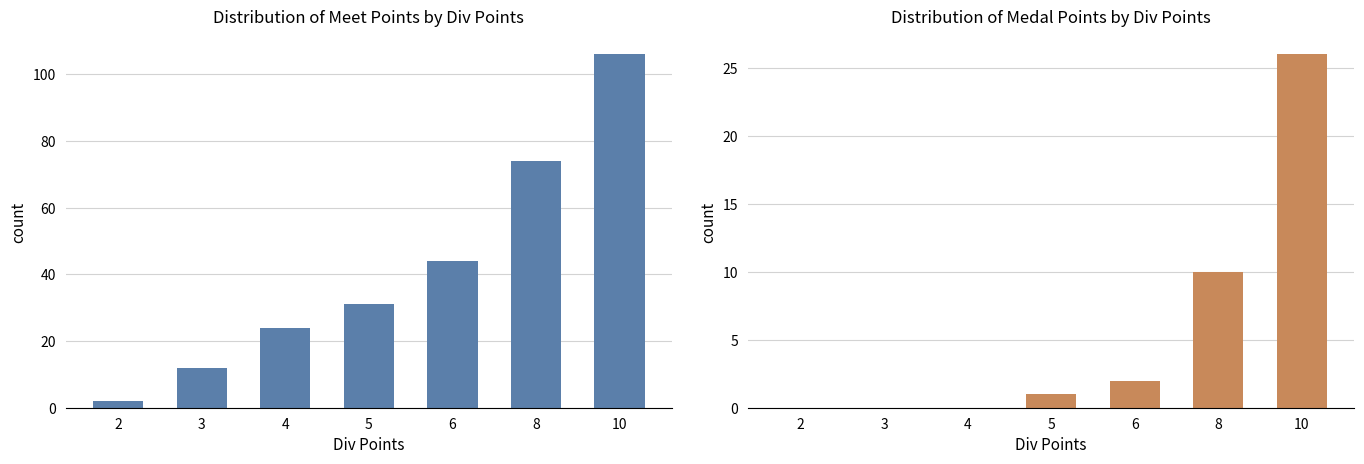

Are the bars horizontal?

No